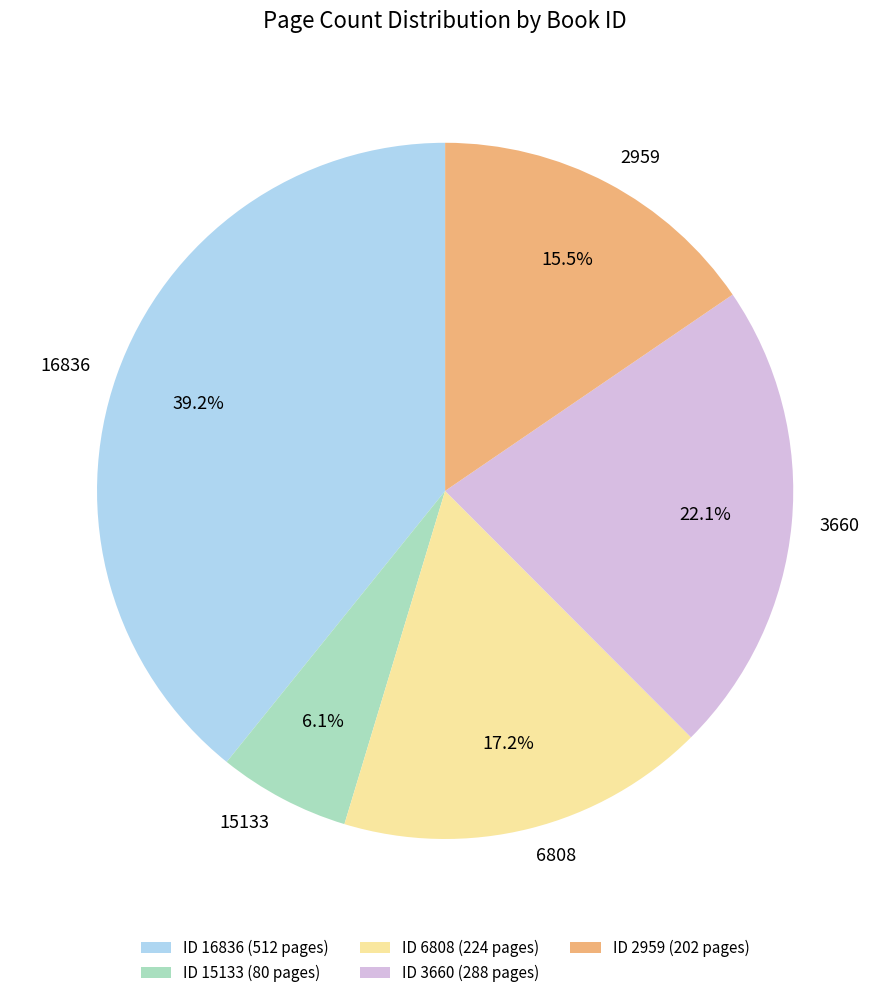

To the nearest percent, what is the difference between the 15133 and 3660 slice percentages?

16%